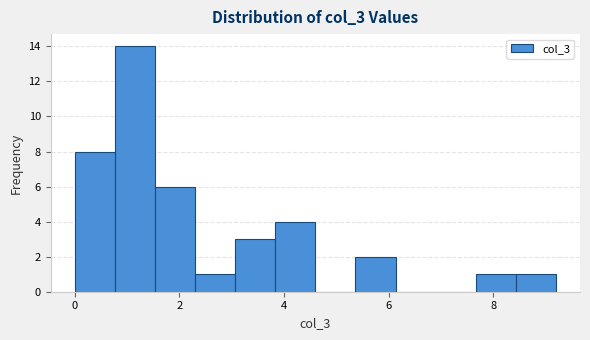

Around what value on the x-axis is the tallest bar? Give the approximate position of its centre, as read against the axis.

1.2